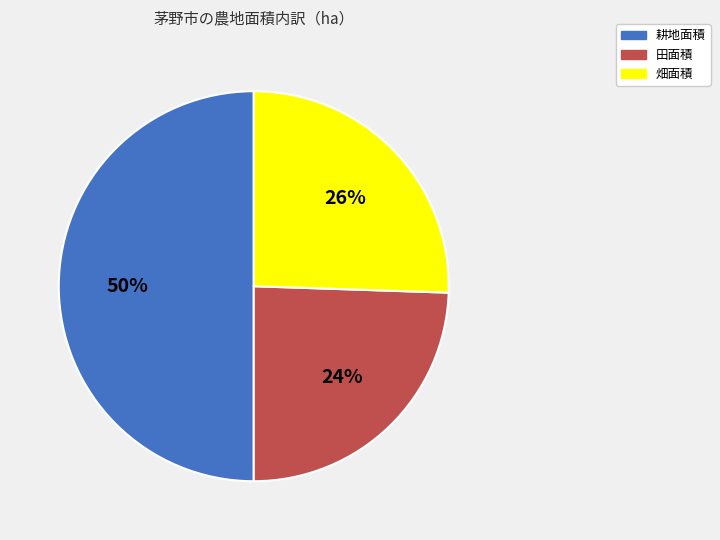

Which slice is the largest?

耕地面積